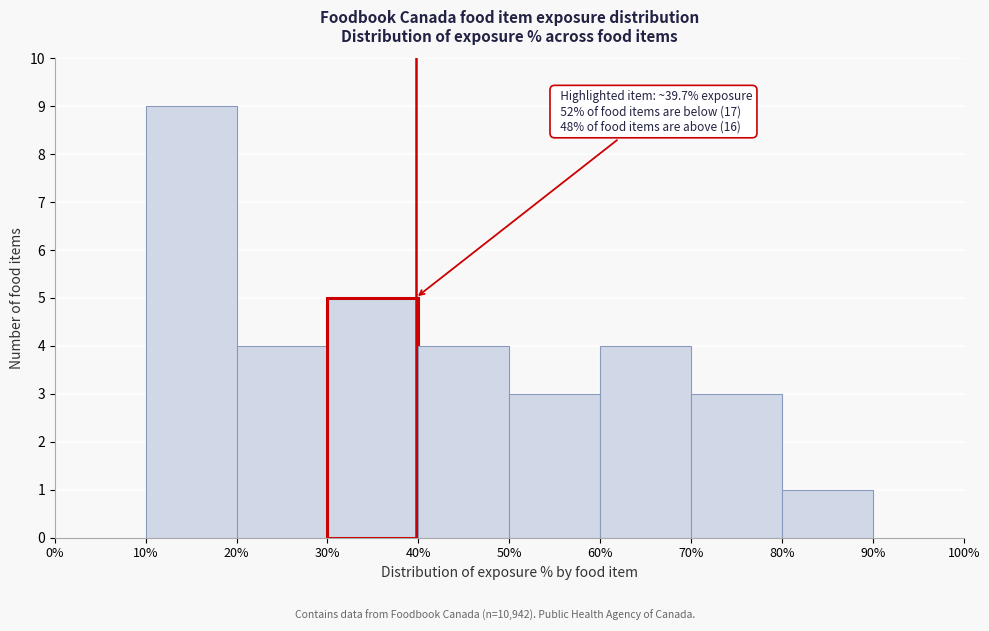

Which range on the x-axis has the tallest bar?

10% to 20%